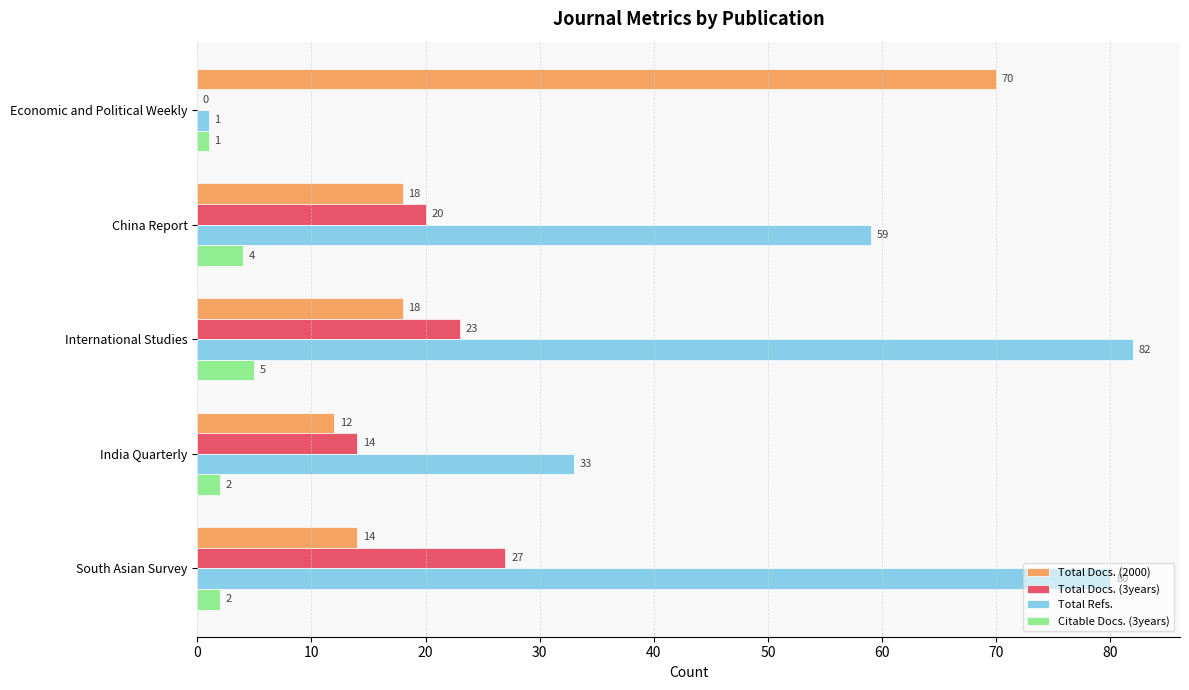

How many Total Docs. (3years) values are between 14 and 23?

3